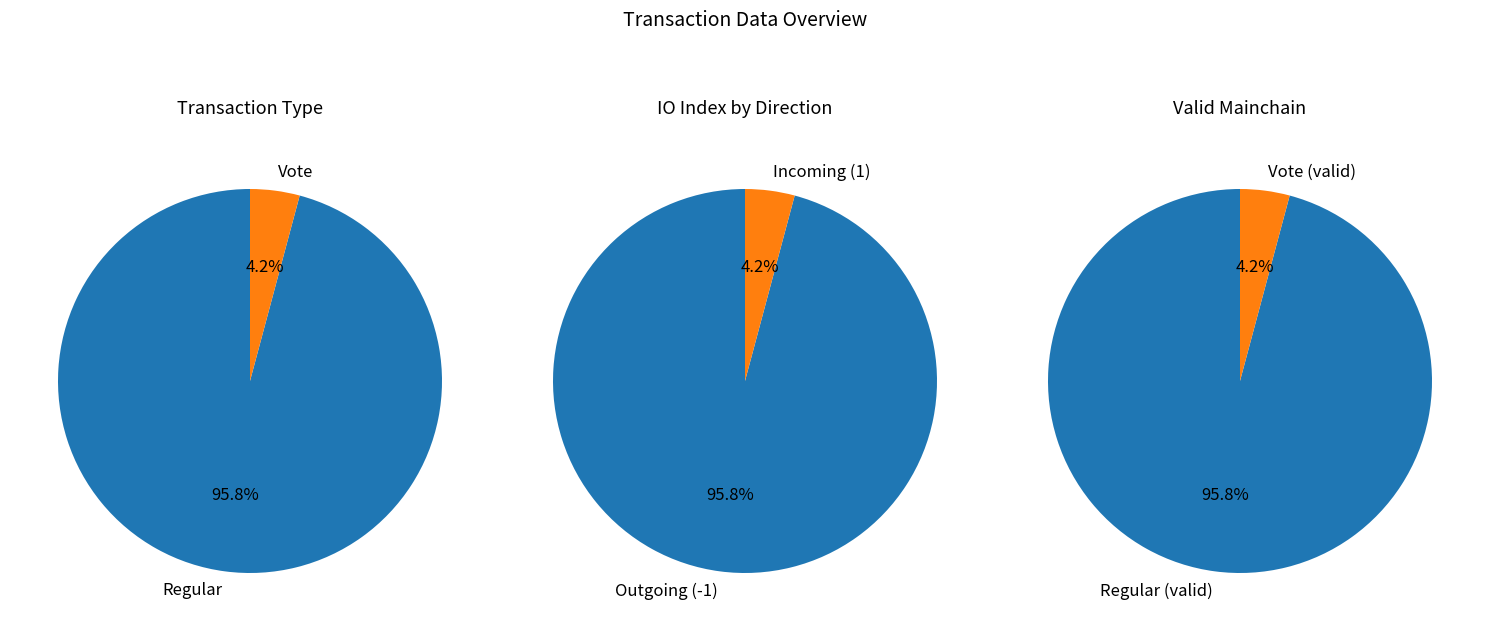

To the nearest percent, what is the difference between the direction and tx_type slice percentages?

92%